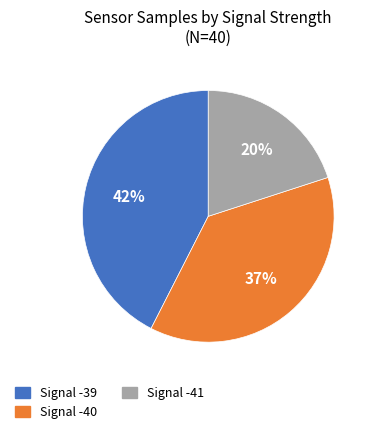

To the nearest percent, what is the difference between the largest and smallest slice percentages?

22%